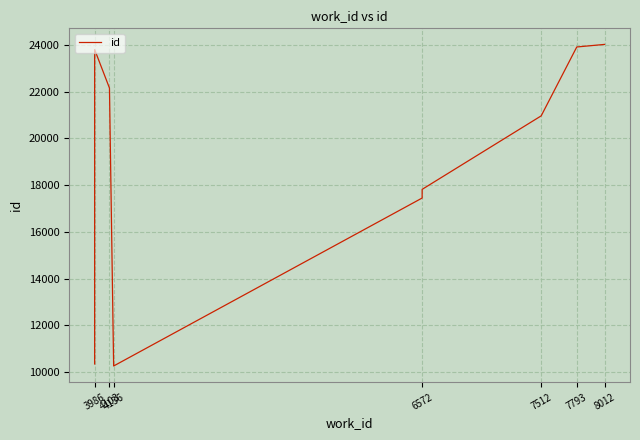

How many interior local peaks (higher than both neighbors) does the data have?

1